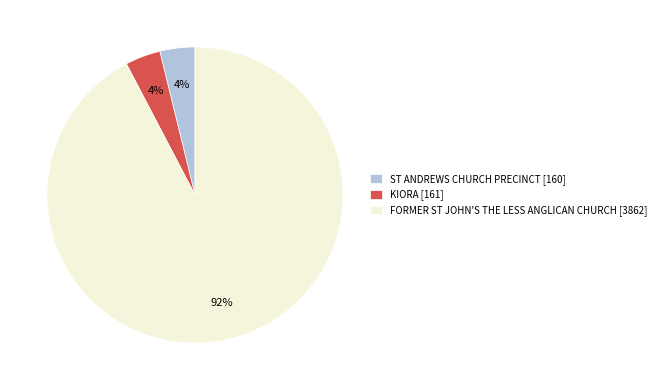

Which has a higher value, ST ANDREWS CHURCH PRECINCT [160] or FORMER ST JOHN'S THE LESS ANGLICAN CHURCH [3862]?

FORMER ST JOHN'S THE LESS ANGLICAN CHURCH [3862]